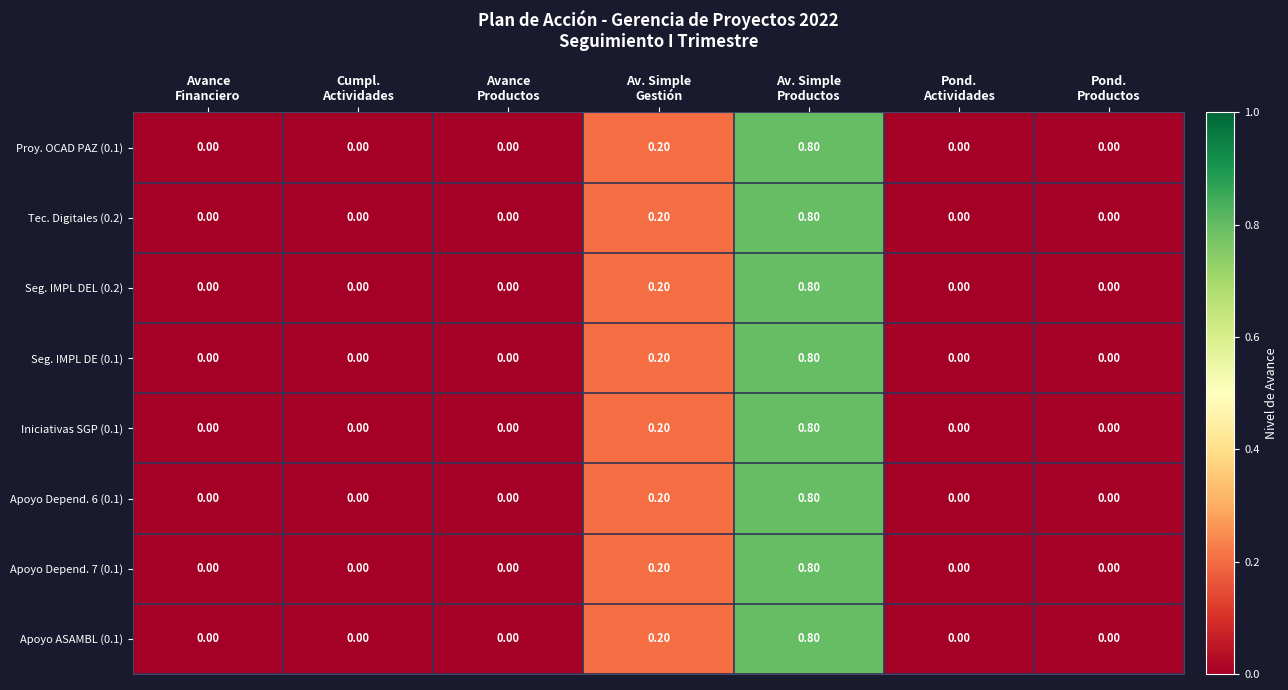

What is the sum of all Iniciativas SGP (0.1) values?

1.0